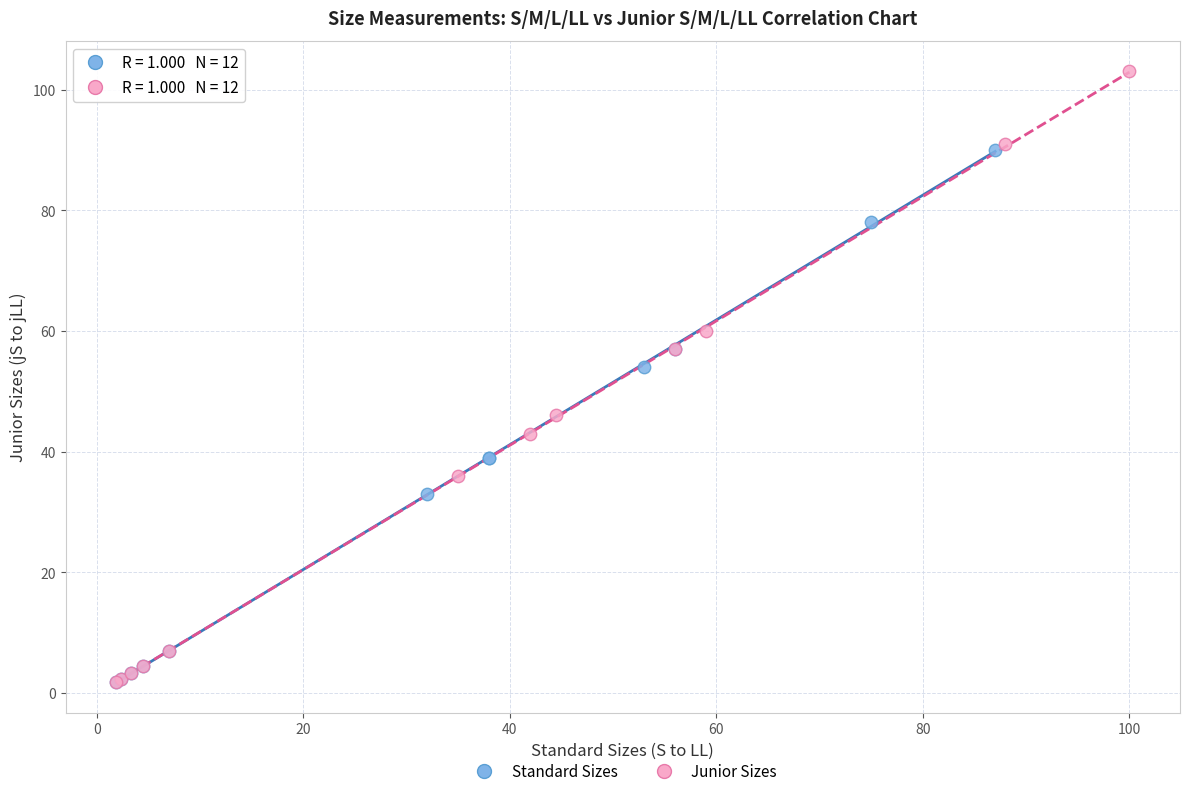

Which series has the widest spread of Y values?

Junior Sizes